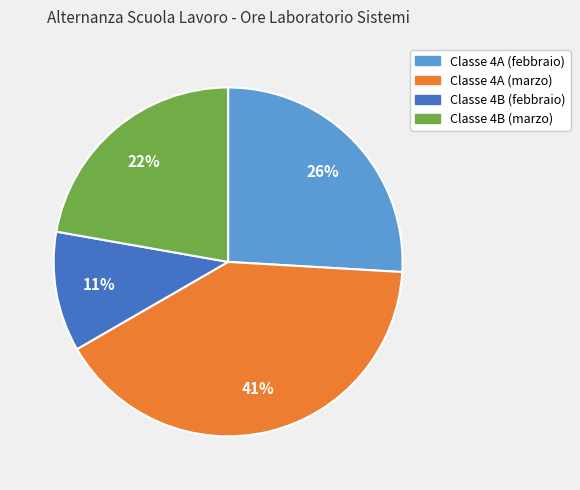

The Classe 4B (febbraio) slice represents 11% of the pie. True or false?

True